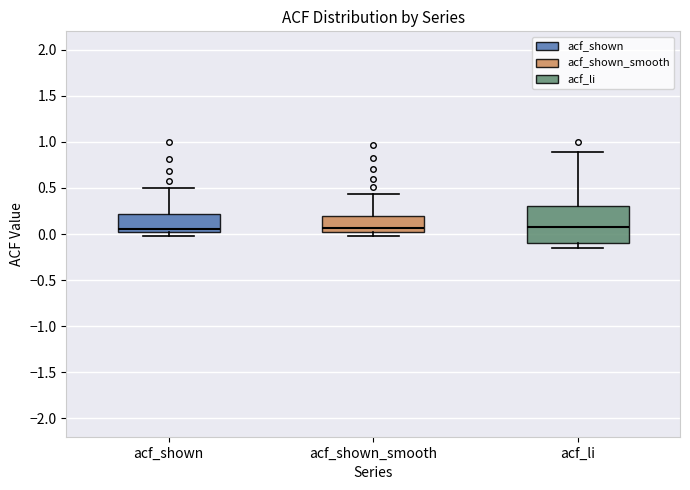

Which box is the tallest, from its lower edge to its upper edge?

acf_li